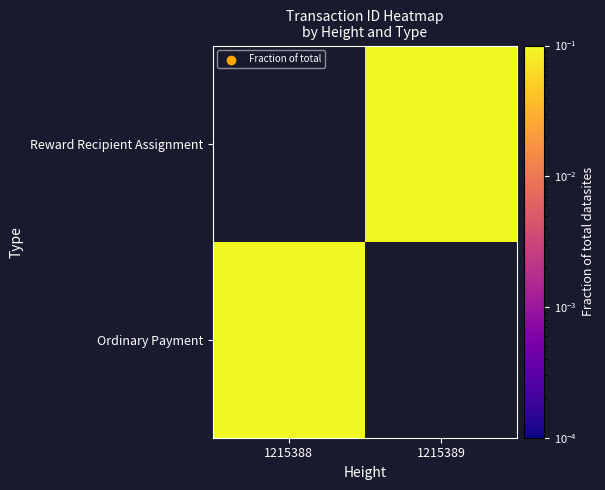

List the series in order of their overall mean, lowest first.

Ordinary Payment, Reward Recipient Assignment